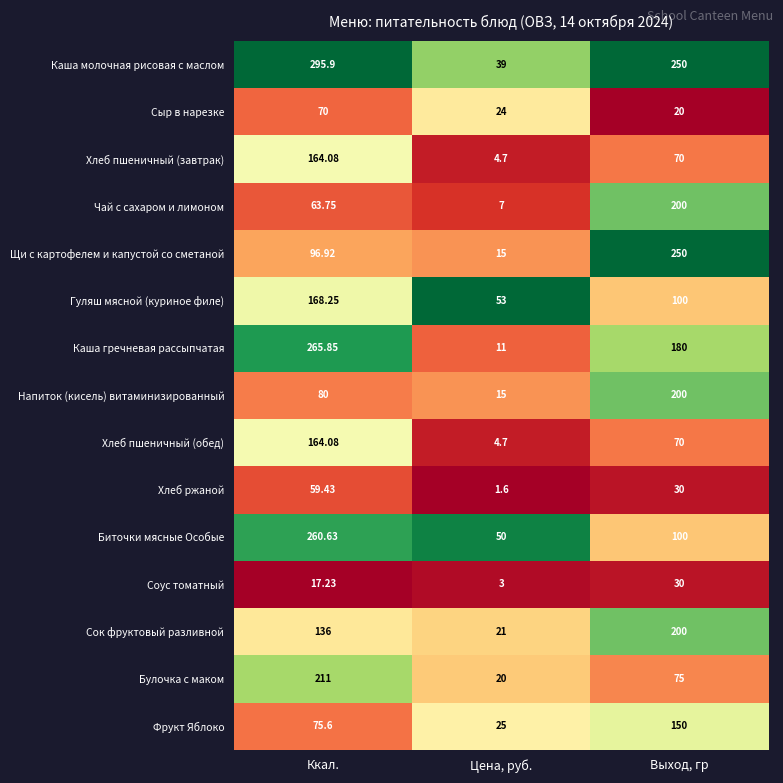

Which series has the widest spread of values?

Каша молочная рисовая с маслом